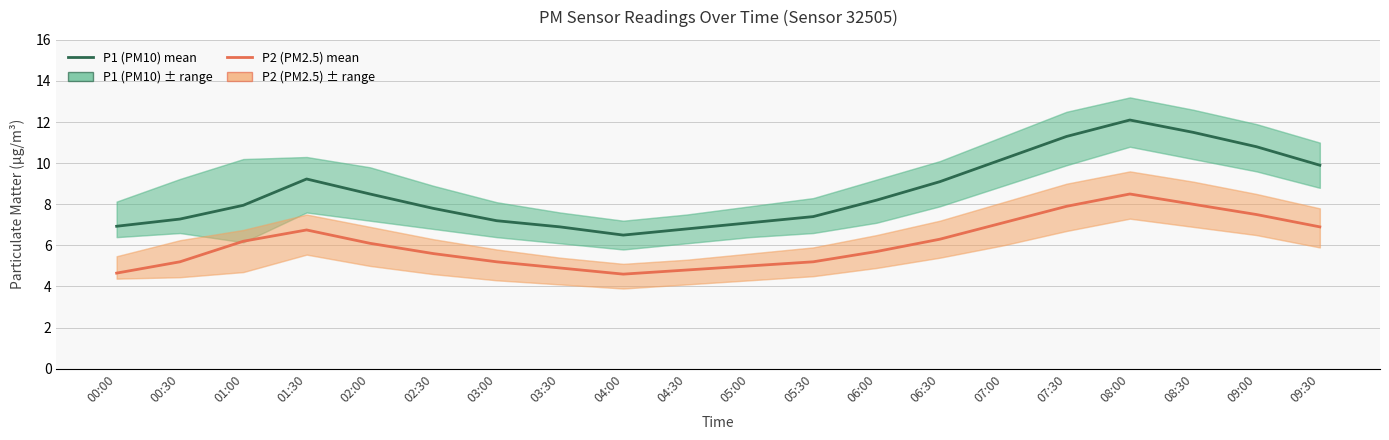

Where does the P1 (PM10) series first go above 8?

01:30